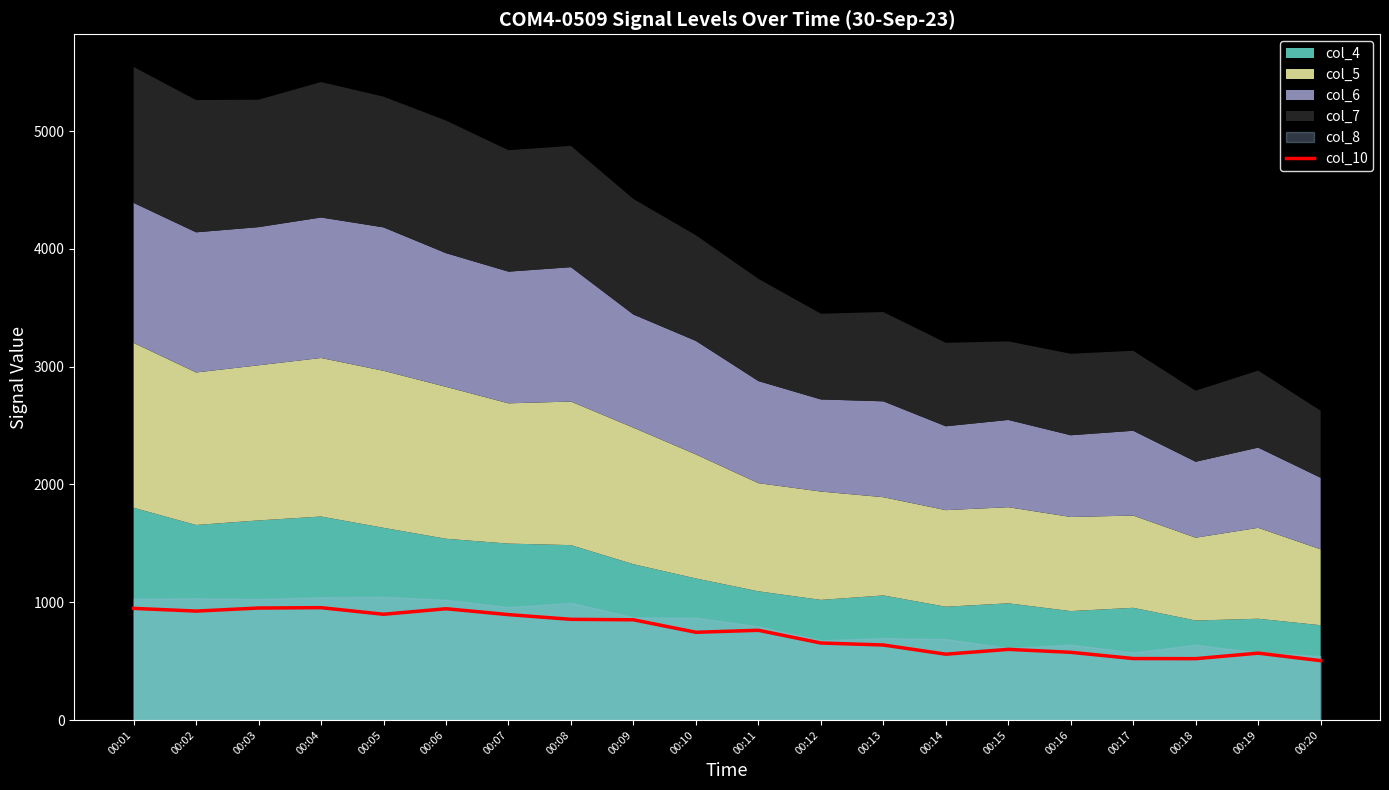

Is it true that the value at 00:03 is 951?

True